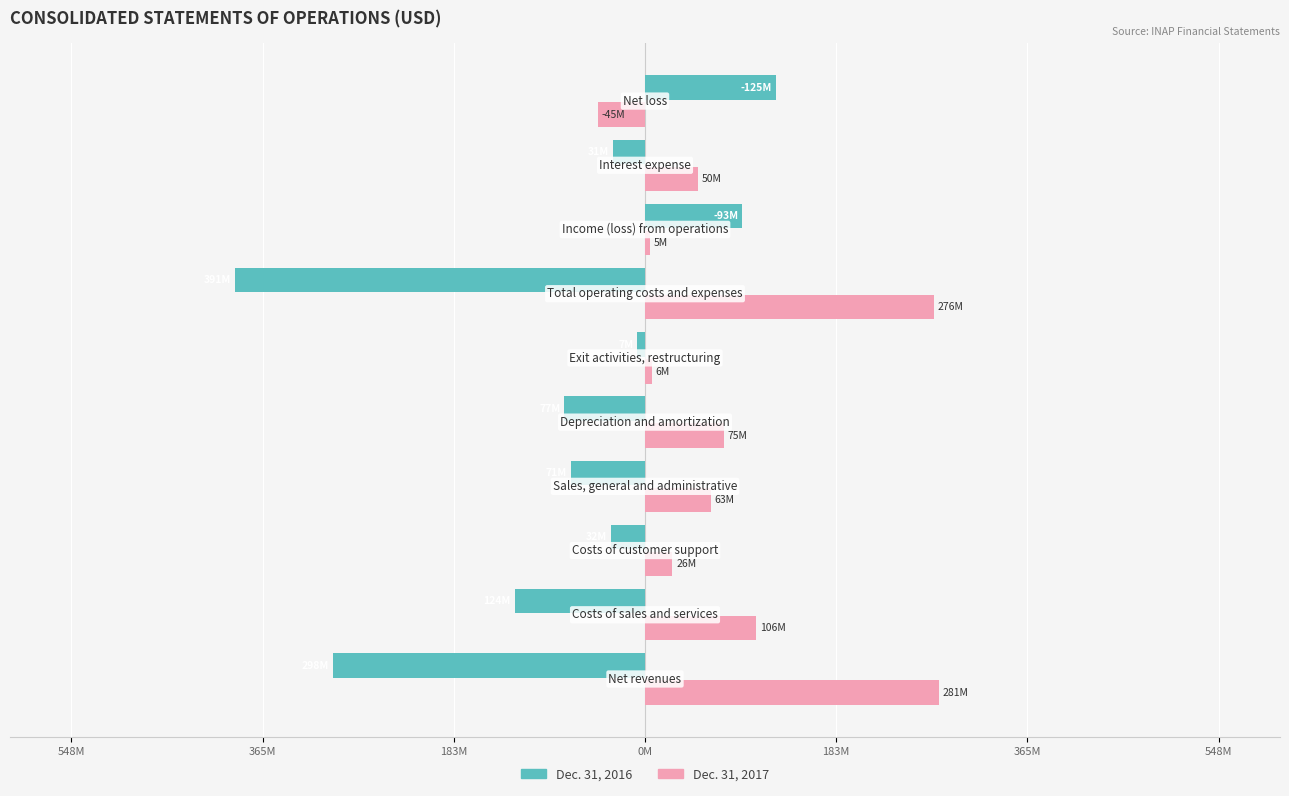

What are all the series names shown in the legend?

Dec. 31, 2016, Dec. 31, 2017